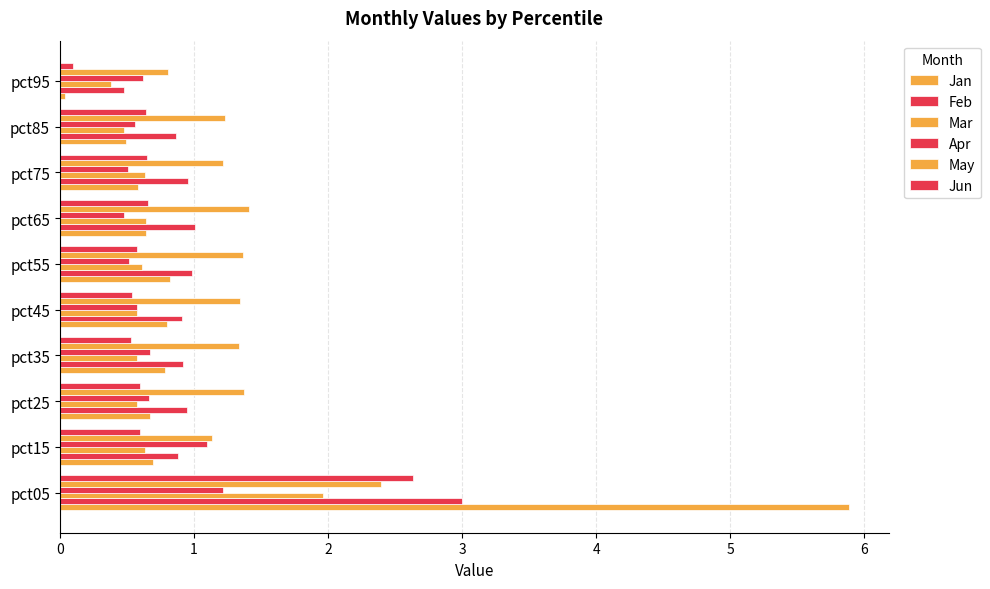

How many categories are shown in the chart?

10